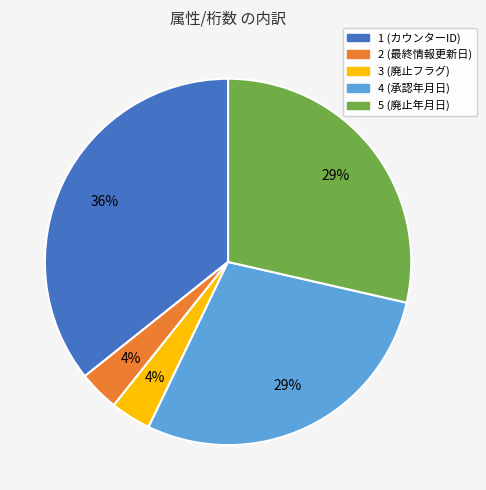

To the nearest percent, what portion does 2 (最終情報更新日) represent?

4%